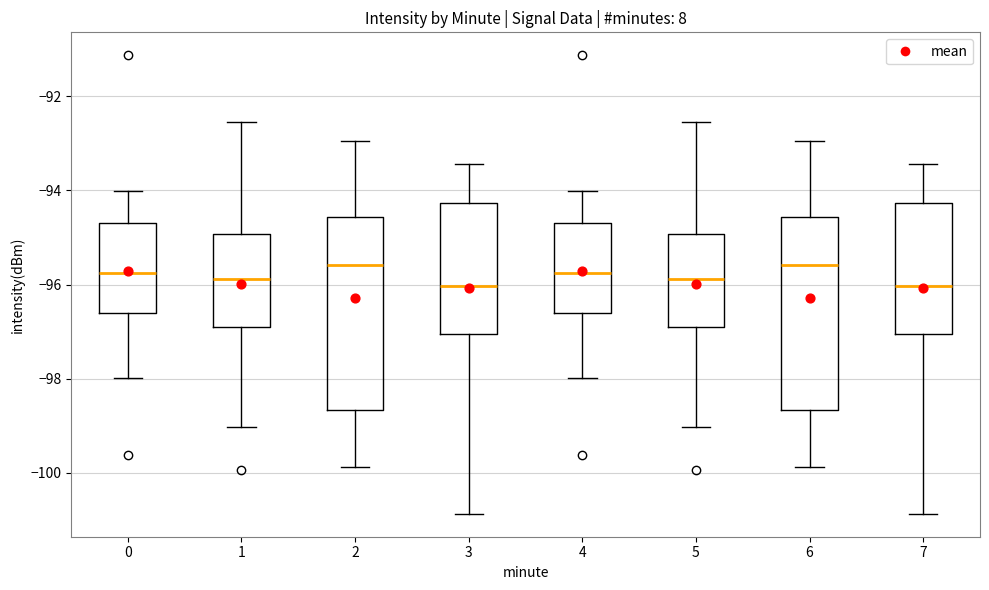

Where does the median line of the box at x = 7 sit on the y-axis? The values are not printed on the chart, so give them approximately, as read against the axis.

-96.0